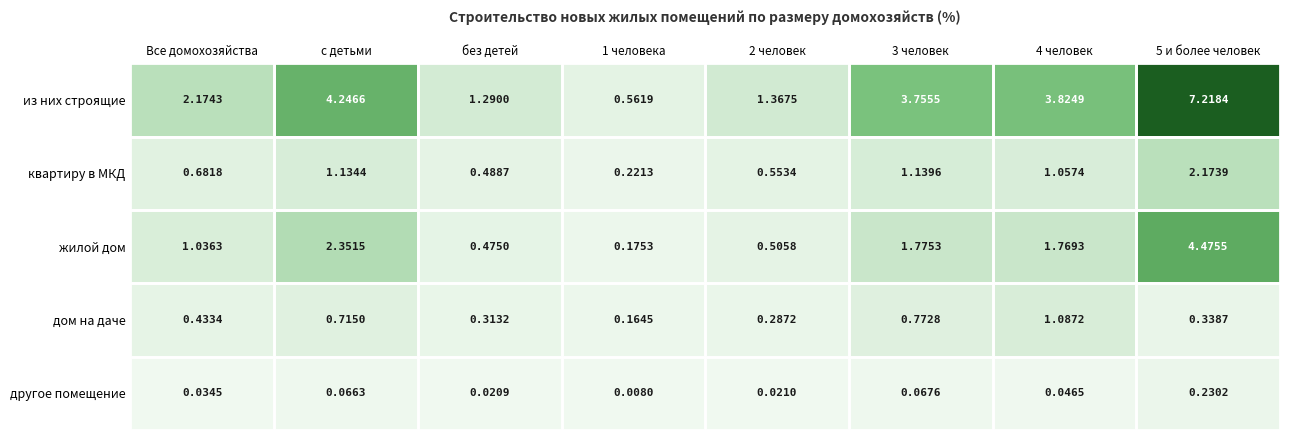

Is the value of другое помещение at без детей greater than the value of из них строящие at 3 человек?

No